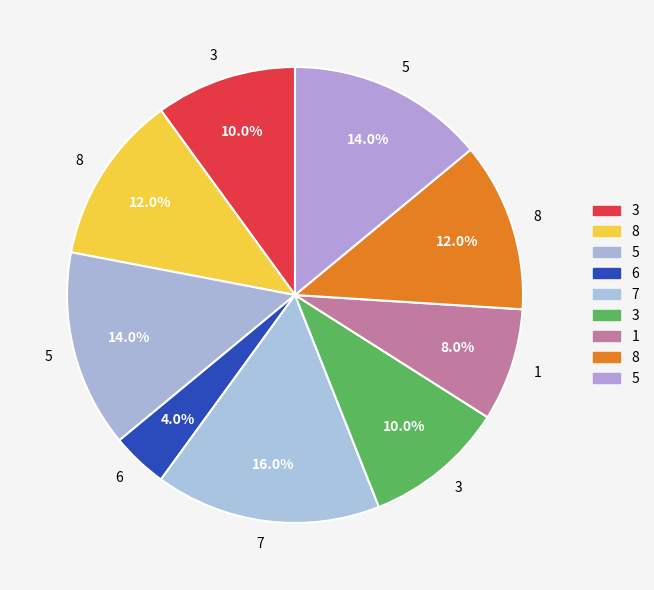

Is there any slice that represents more than half of the pie?

No